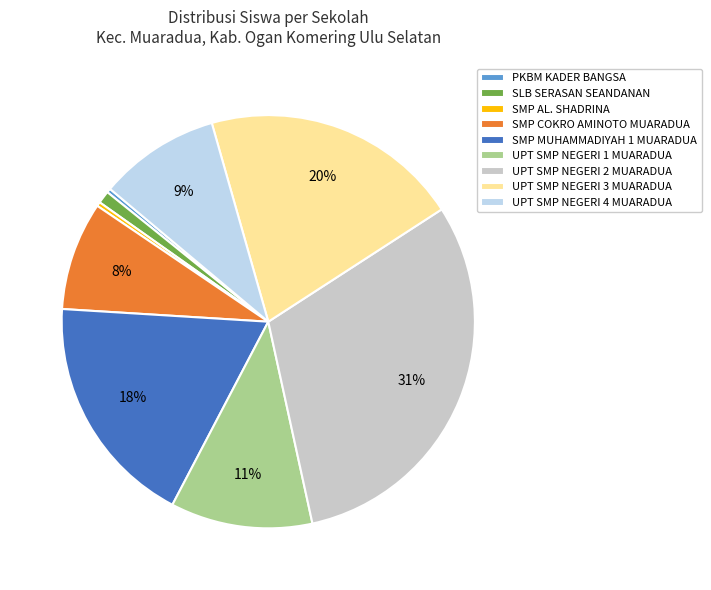

Does SLB SERASAN SEANDANAN account for over 50% of the chart?

No